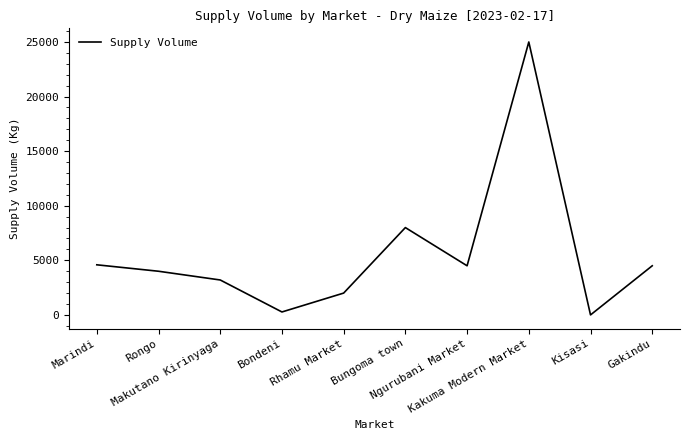

True or false: the data shows 4590 at Marindi.

True